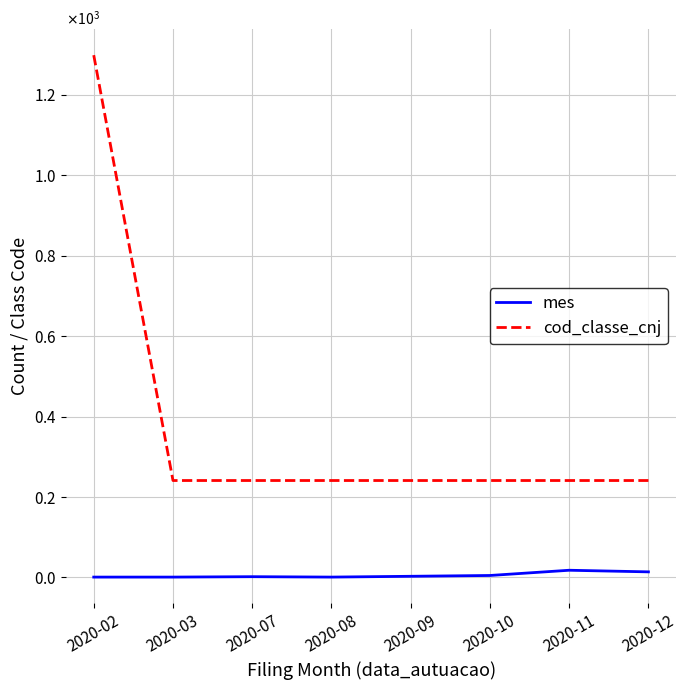

True or false: mes and cod_classe_cnj intersect in this chart.

False